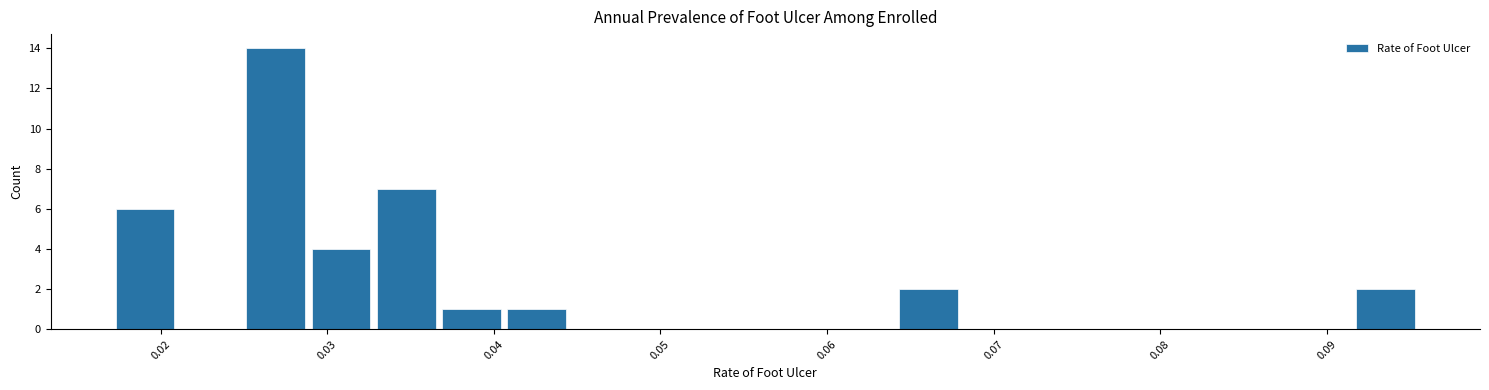

Read against the x-axis, roughly where is the centre of the tallest bar?

0.027